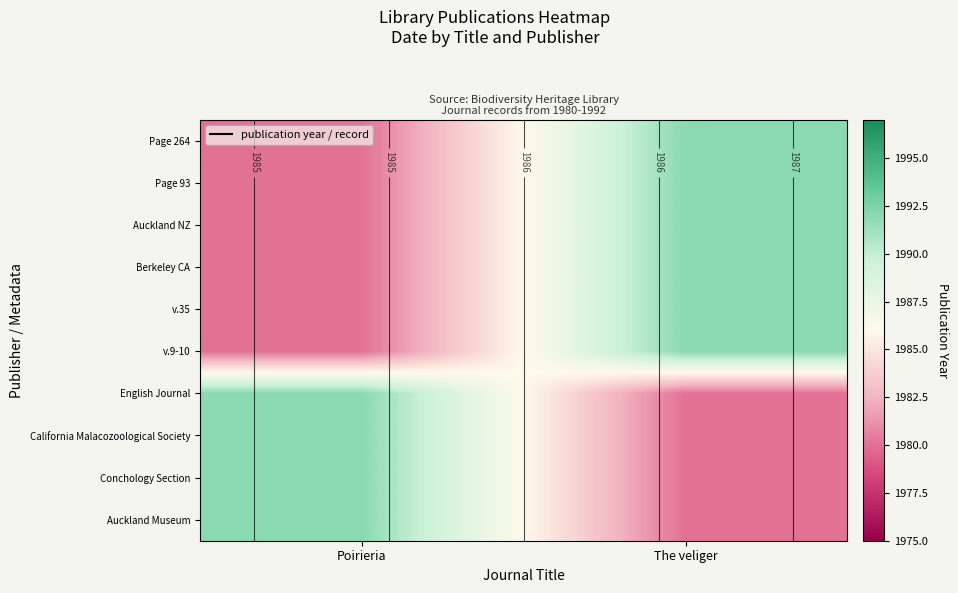

Is the value of Conchology Section at The veliger greater than the value of Berkeley CA at The veliger?

No